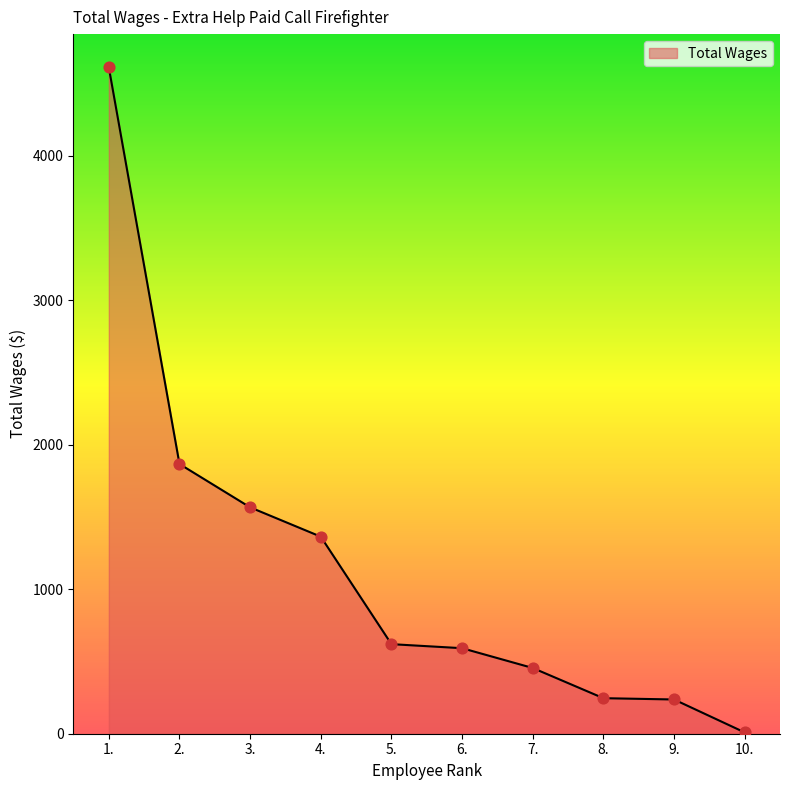

What is the ratio of the value at 7. to the value at 9.?

1.9